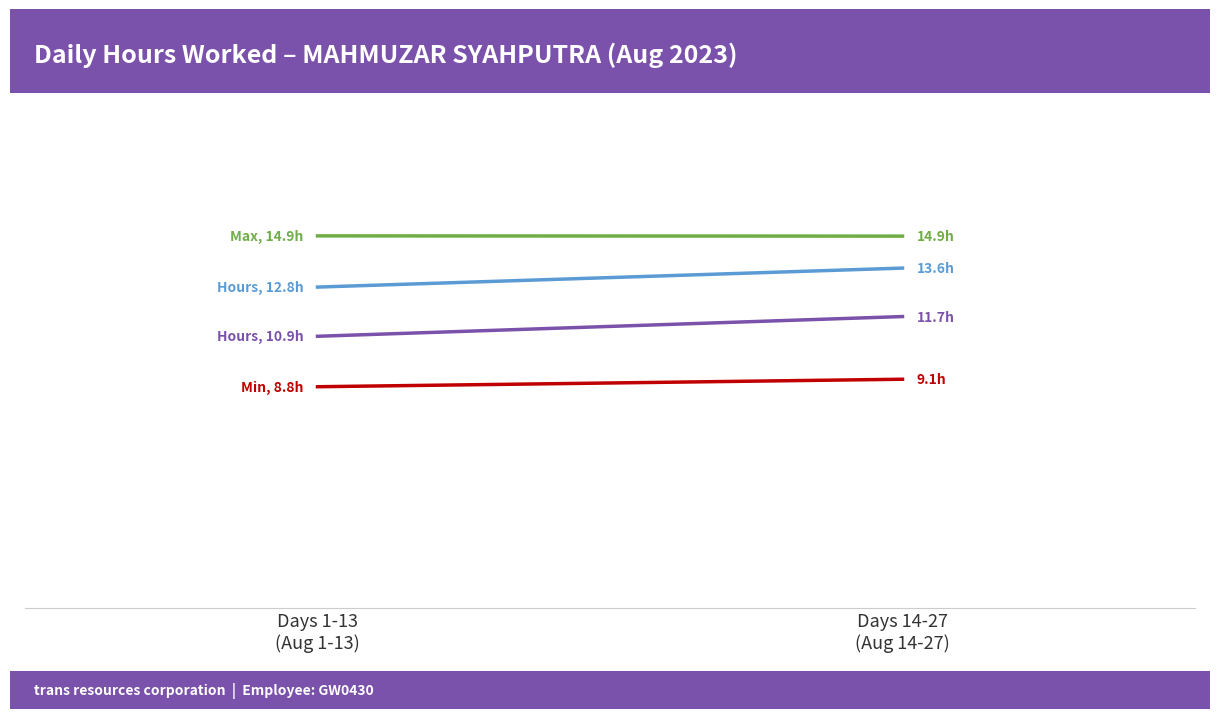

At which label is Hours Worked (Work Days) closest to 13?

Days 1-13
(Aug 1-13)